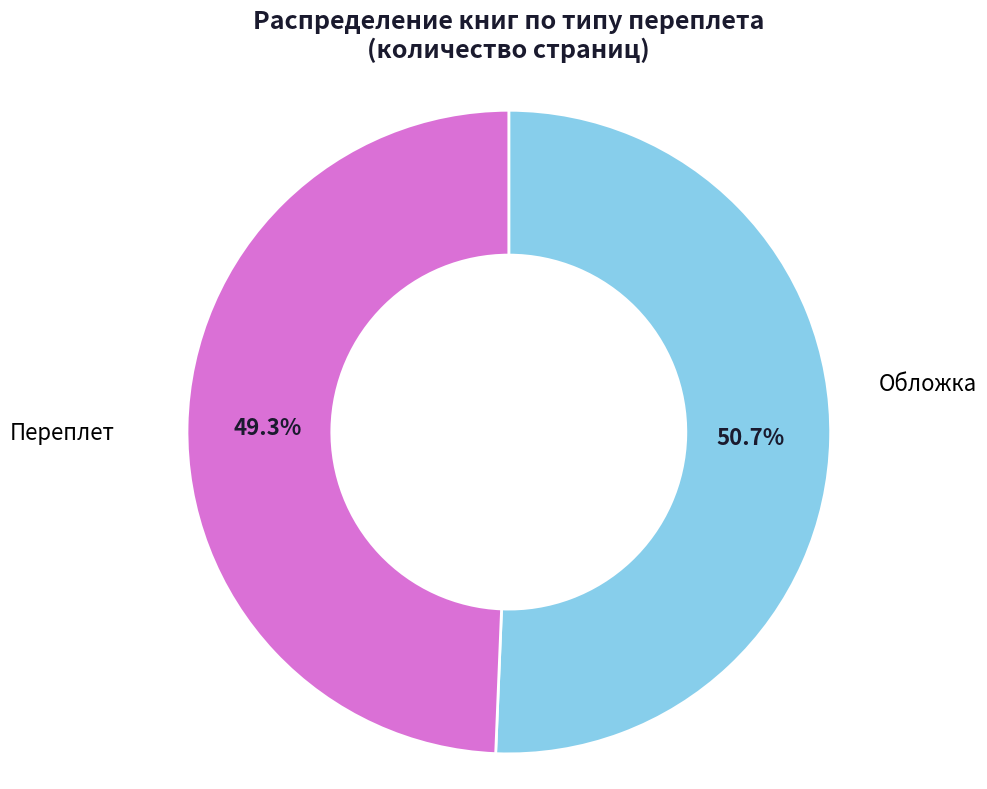

How many segments does this pie chart have?

2